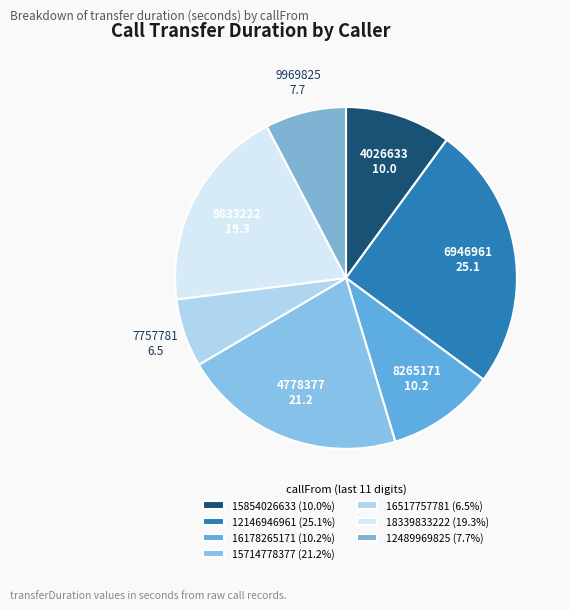

Combined, what portion of the pie is 16517757781 and 18339833222?

25.8%